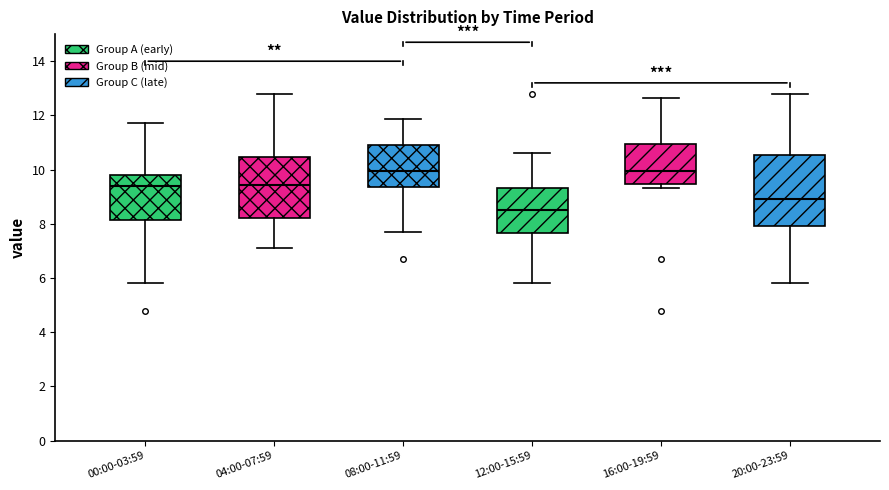

Where is the lower edge of the box for 08:00-11:59 on the y-axis? The values are not printed on the chart, so give them approximately, as read against the axis.

9.4